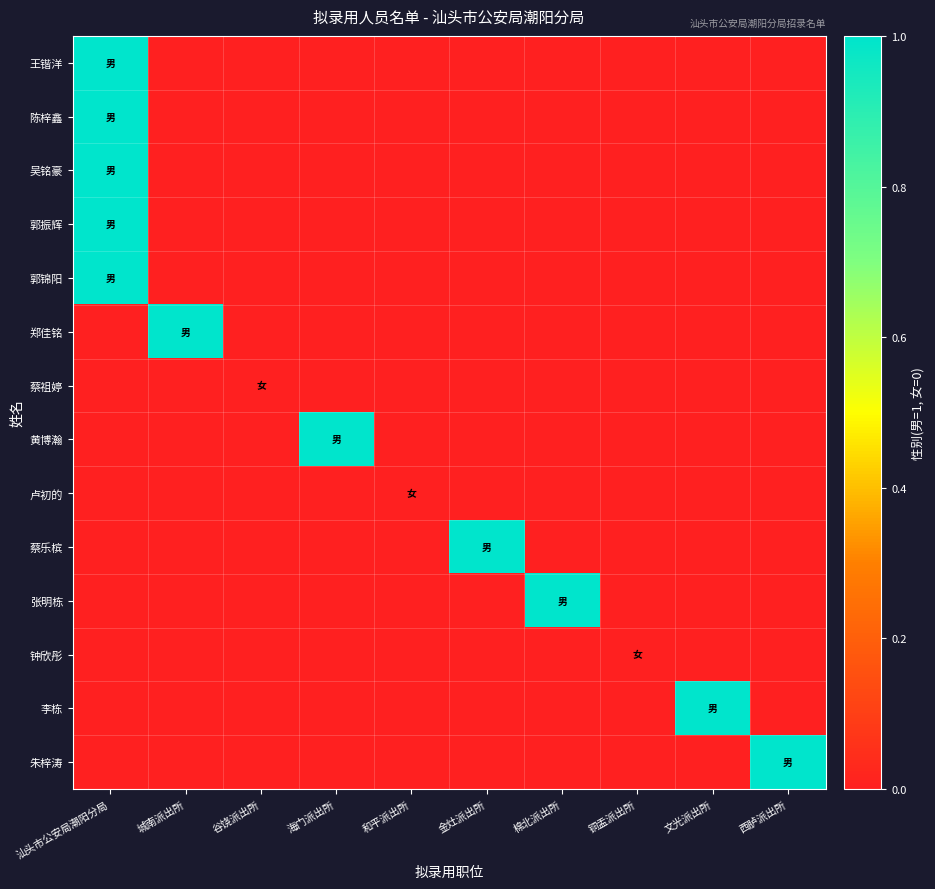

How many data points does each series have?

10